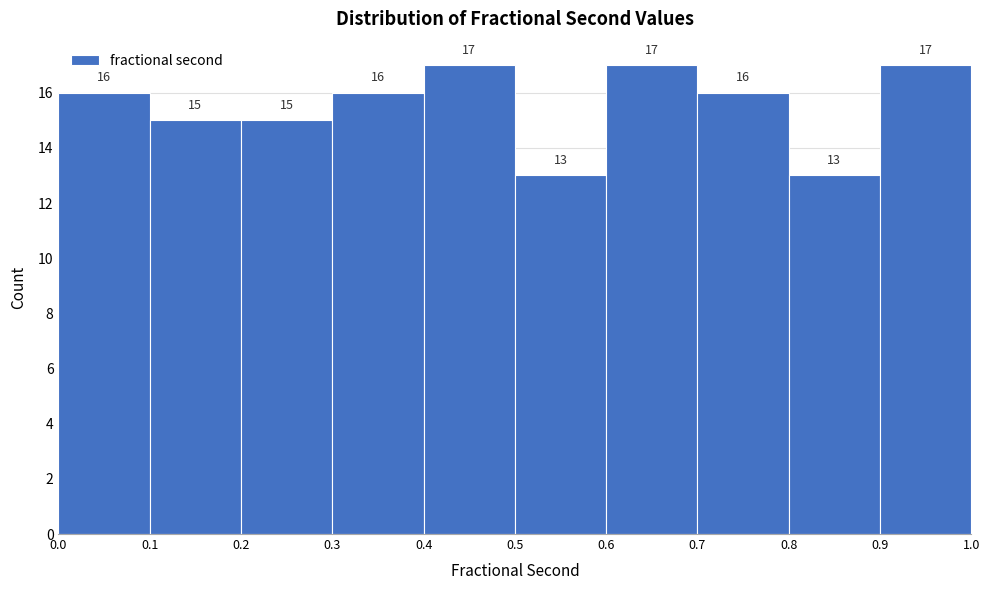

Reading left to right, list every bar in this chart as the range it spans on the x-axis followed by its height.

0.0 to 0.1: 16
0.1 to 0.2: 15
0.2 to 0.3: 15
0.3 to 0.4: 16
0.4 to 0.5: 17
0.5 to 0.6: 13
0.6 to 0.7: 17
0.7 to 0.8: 16
0.8 to 0.9: 13
0.9 to 1.0: 17